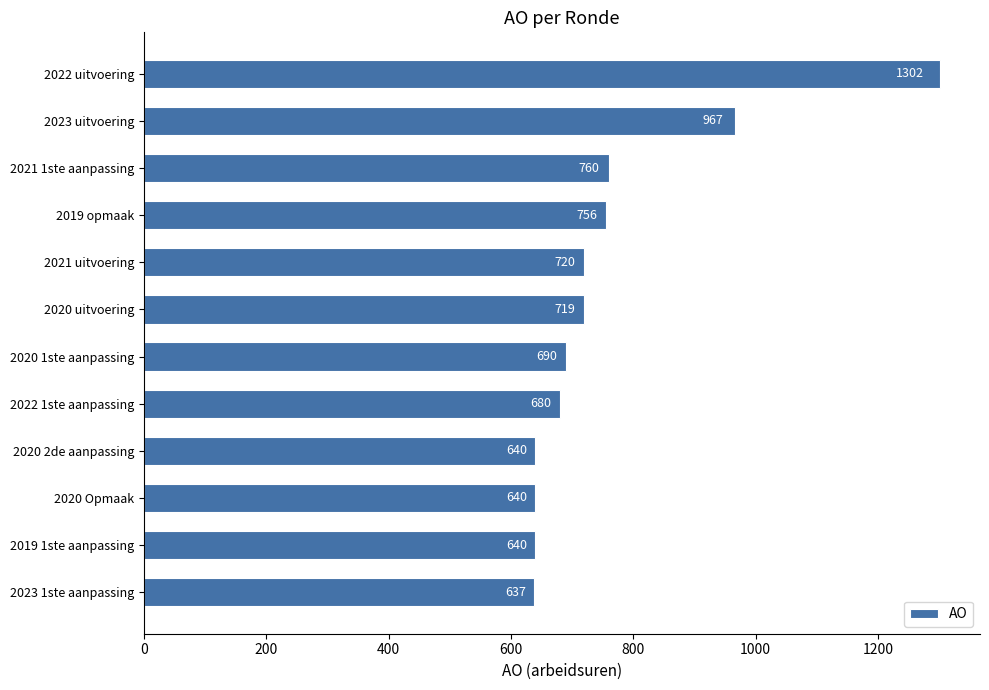

Are the bars grouped side by side (vs. stacked)?

No